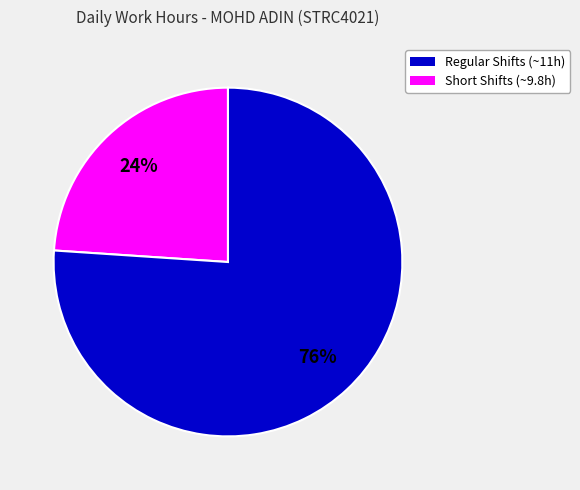

Is there any slice that represents more than half of the pie?

Yes